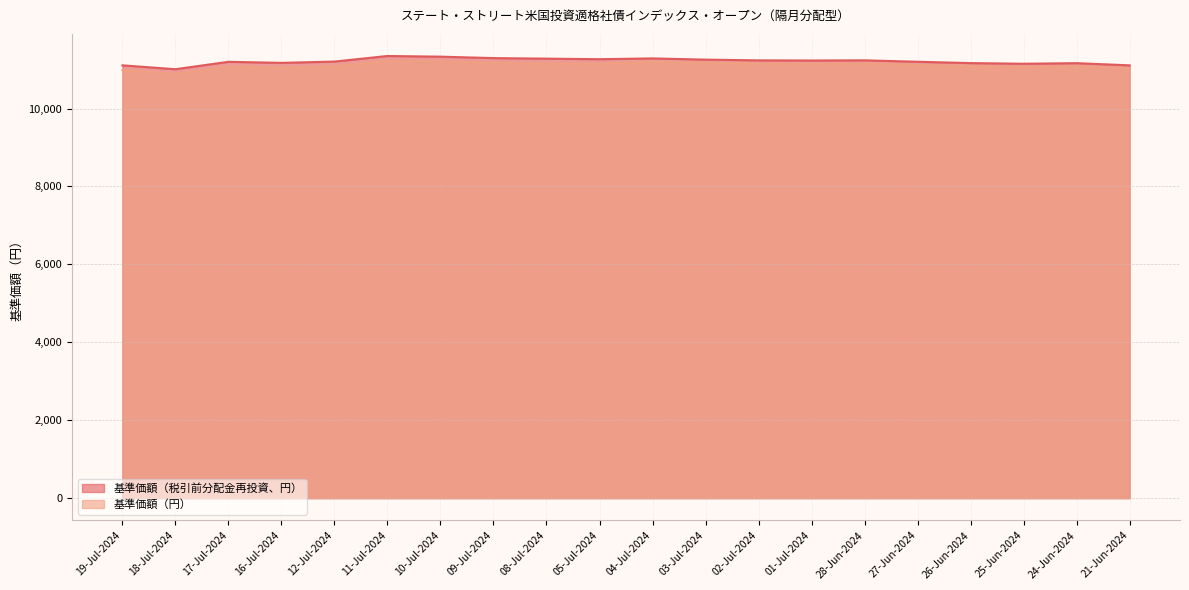

List the series in order of their overall mean, highest first.

基準価額（税引前分配金再投資、円）, 基準価額（円）